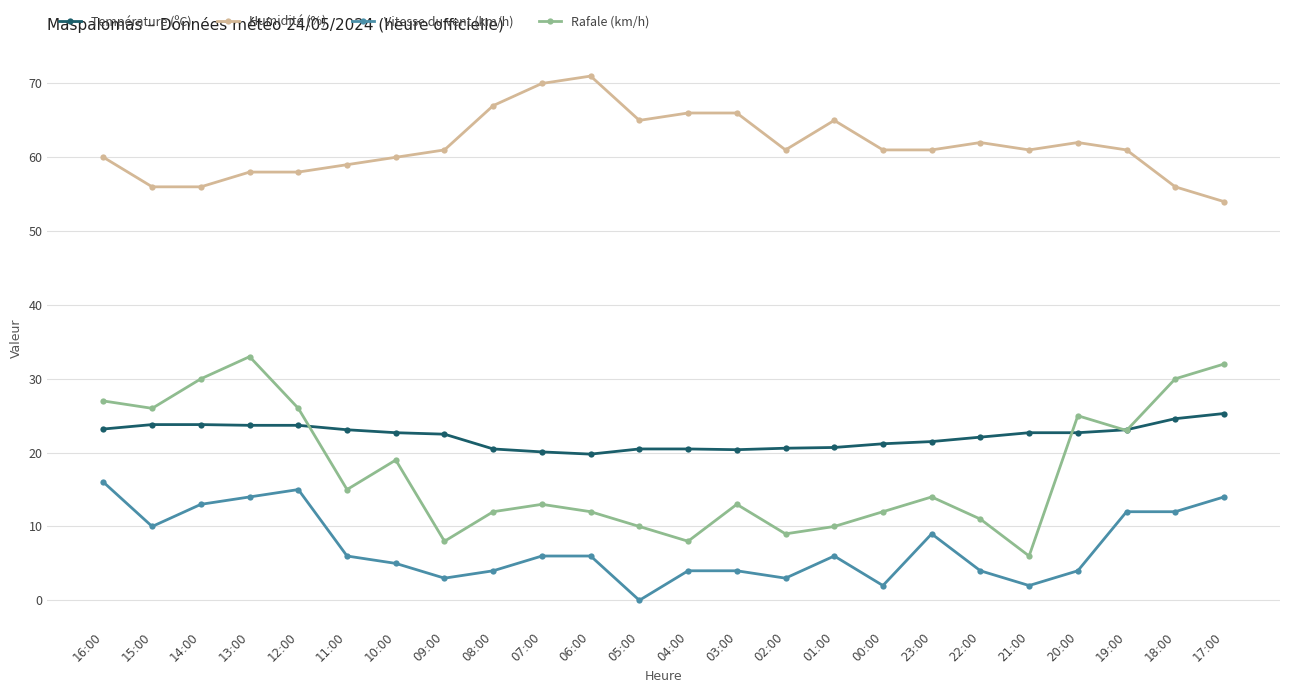

Which series has the largest range (max minus min)?

Rafale (km/h)